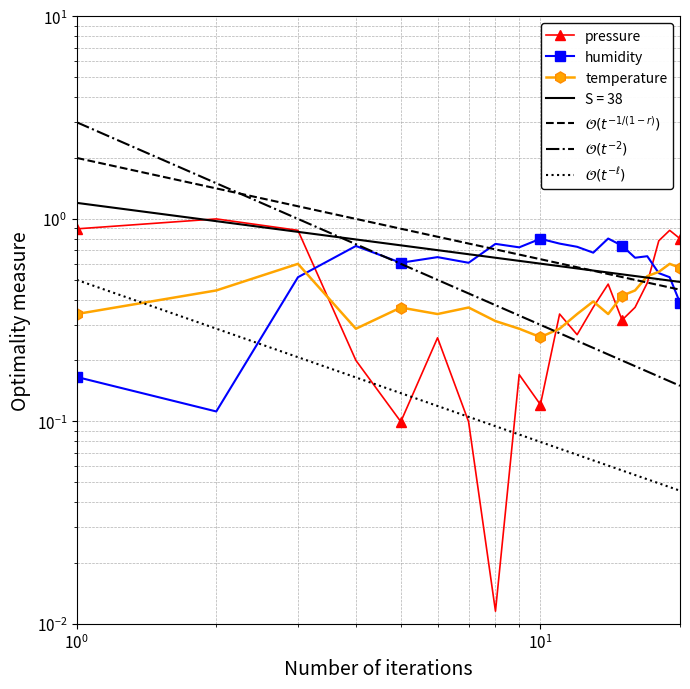

What is the difference between the second highest and second lowest values in the pressure series?

0.8